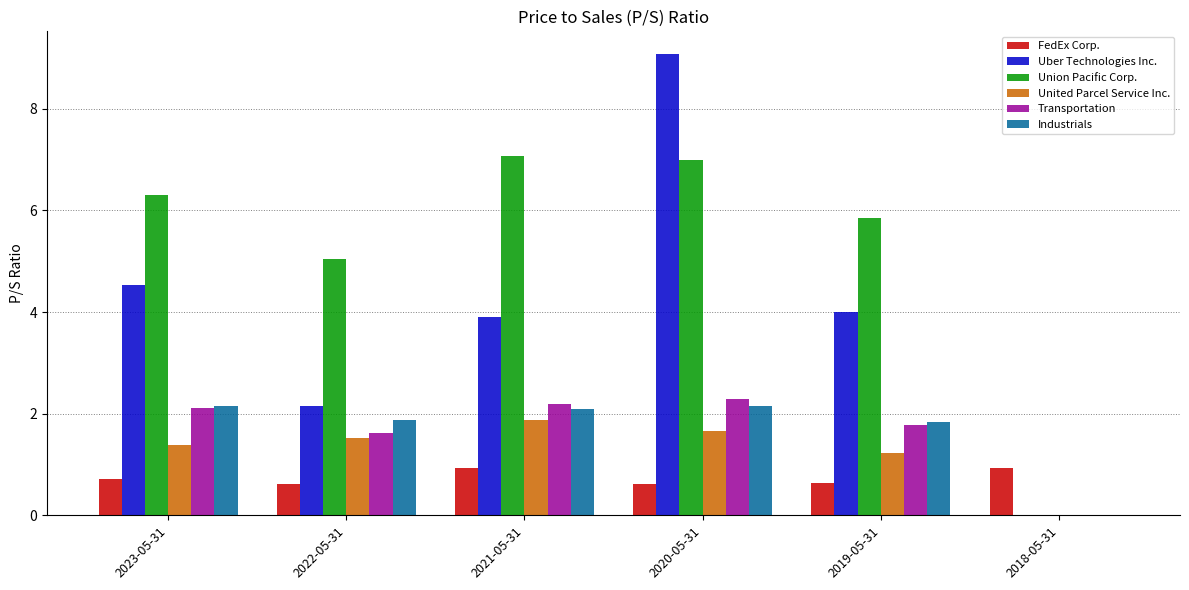

What is the highest value of the Uber Technologies Inc. series?

9.1